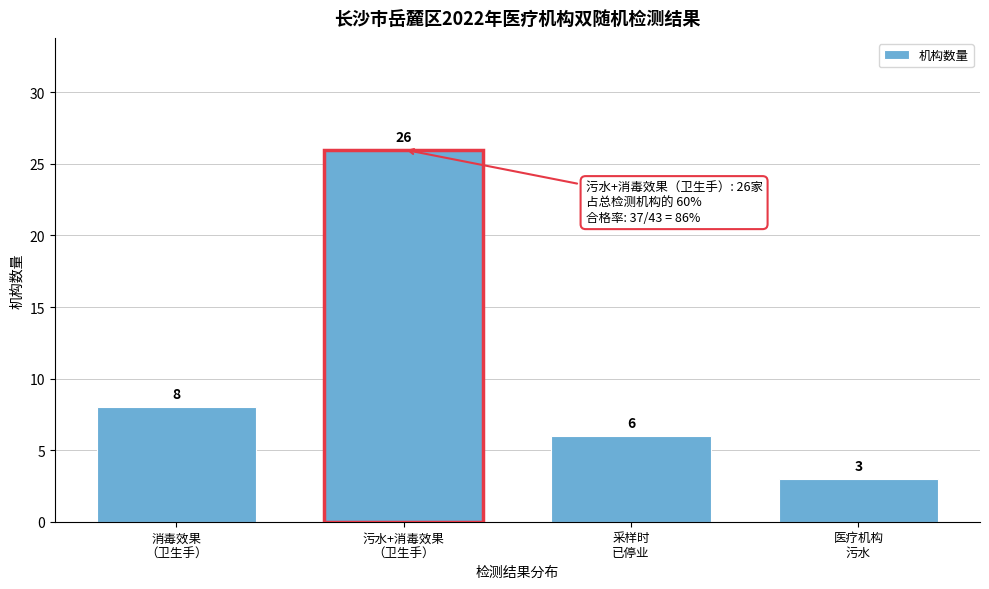

Reading left to right, extract all data points from this chart.

8	26	6	3